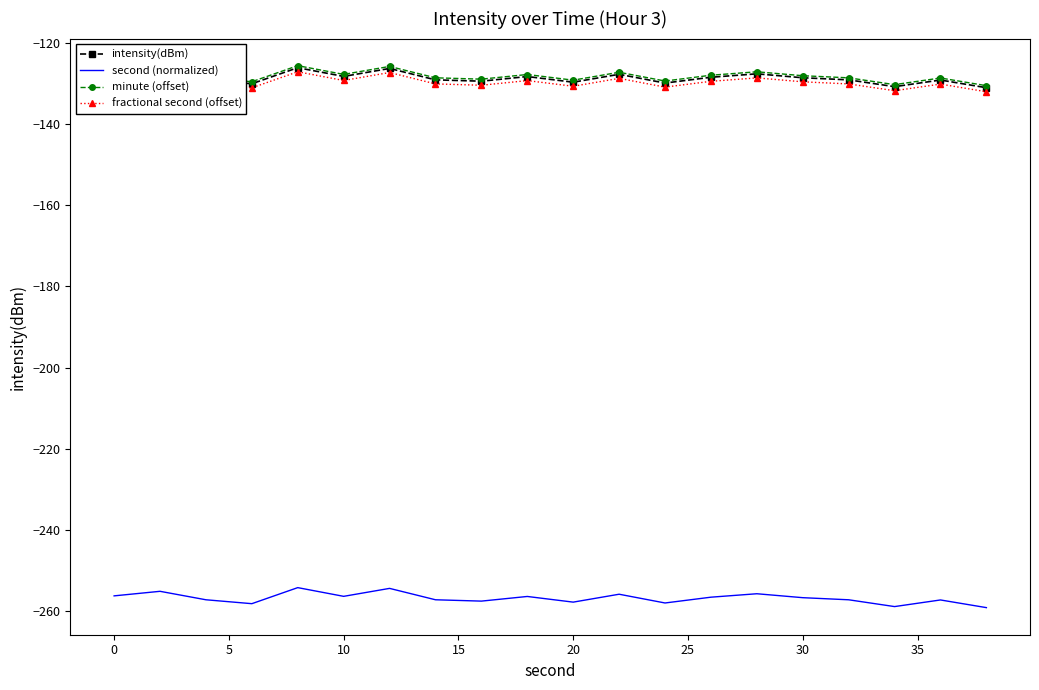

What is the minimum value for intensity(dBm)?

-131.1